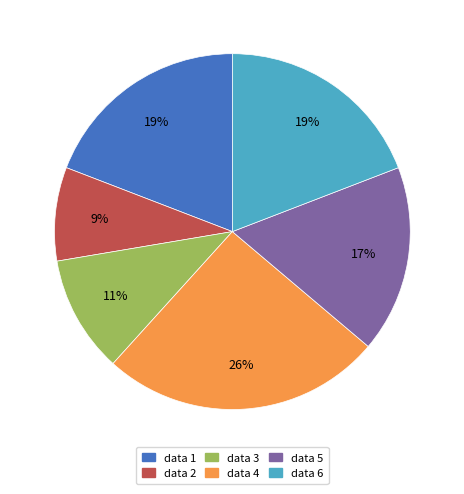

Which category has the smallest portion of the pie?

data 2